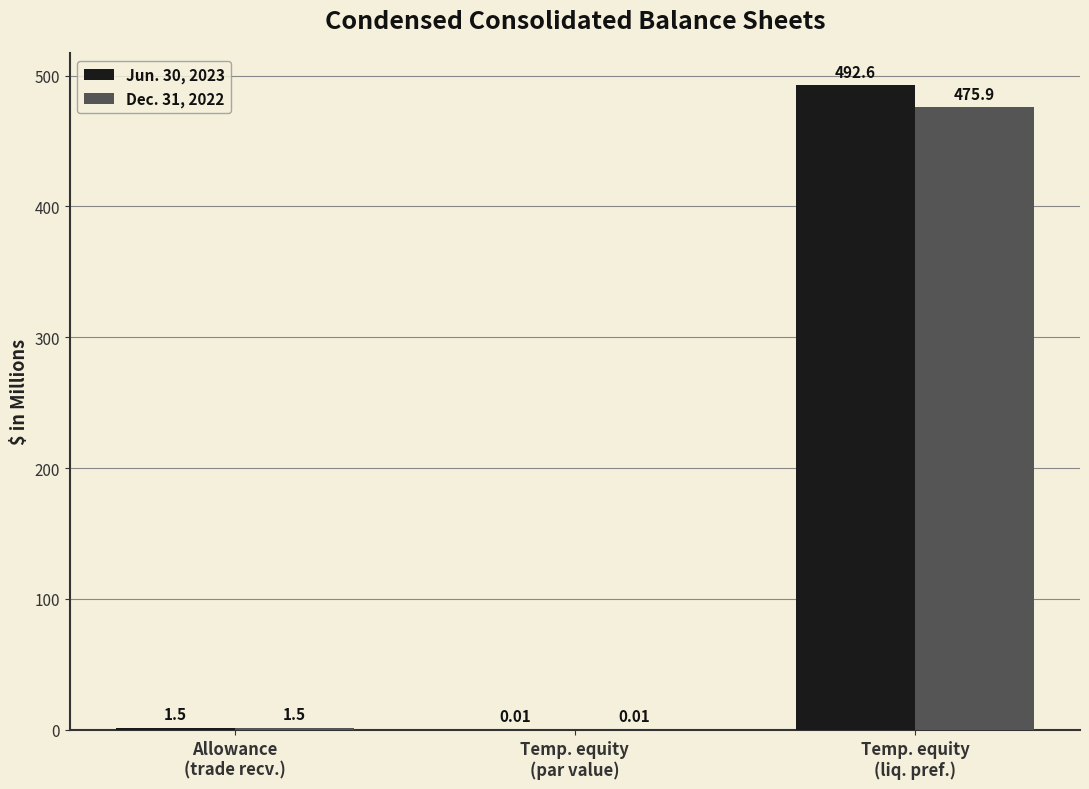

Is the value of Dec. 31, 2022 at Temp. equity
(par value) greater than the value of Jun. 30, 2023 at Allowance
(trade recv.)?

No